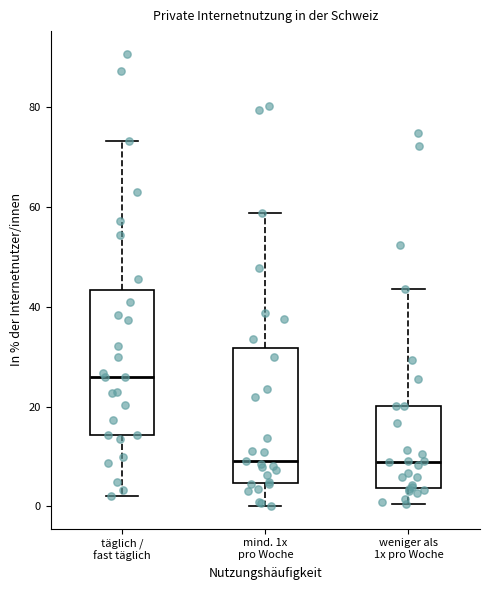

Where is the upper edge of the box for weniger als 1x pro Woche on the y-axis? The values are not printed on the chart, so give them approximately, as read against the axis.

20